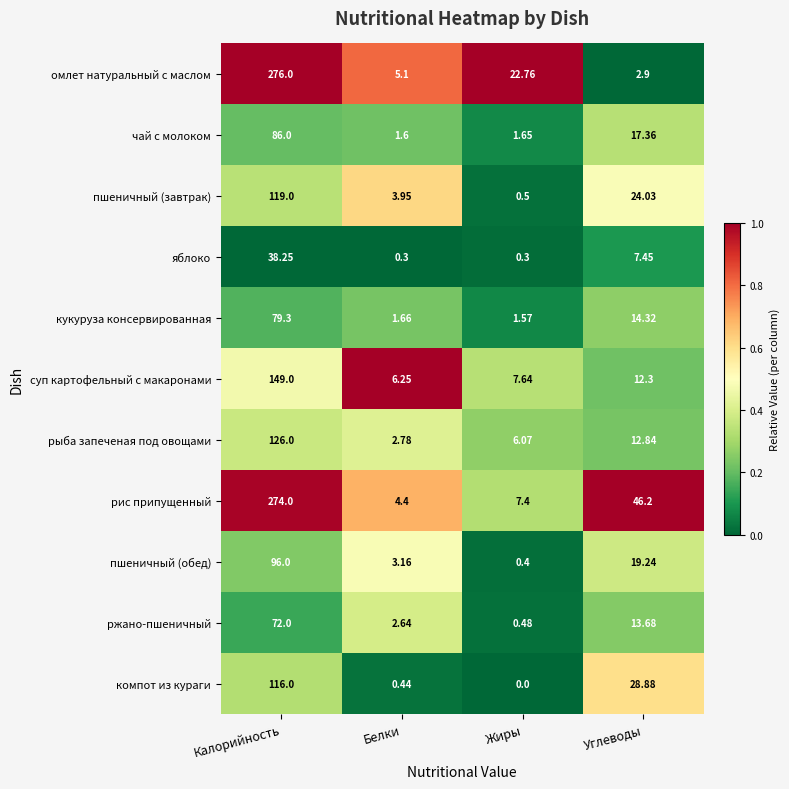

Rank the series by their maximum value, from highest to lowest.

омлет натуральный с маслом, рис припущенный, суп картофельный с макаронами, рыба запеченая под овощами, пшеничный (завтрак), компот из кураги, пшеничный (обед), чай с молоком, кукуруза консервированная, ржано-пшеничный, яблоко